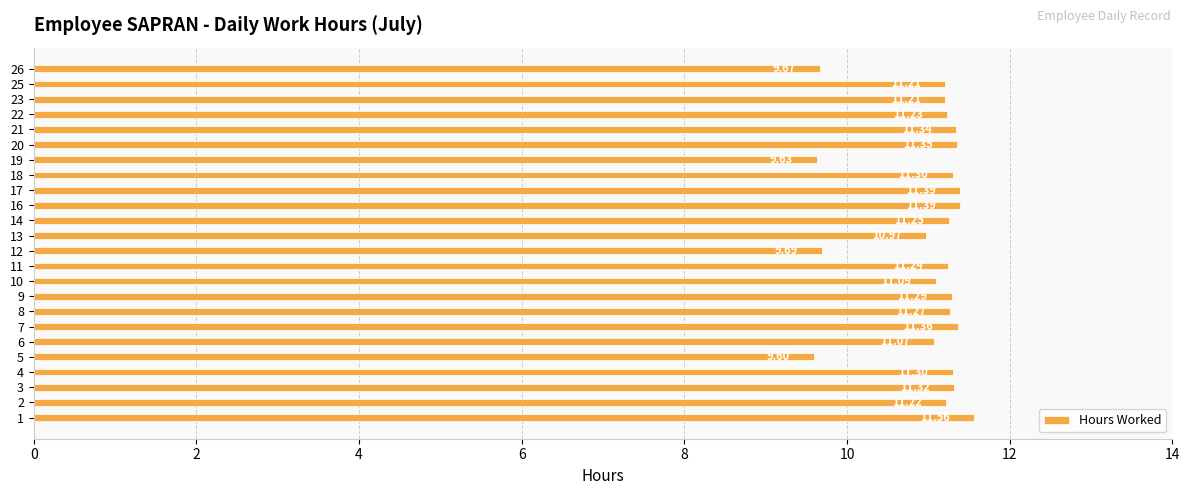

How many bars are there in total?

24